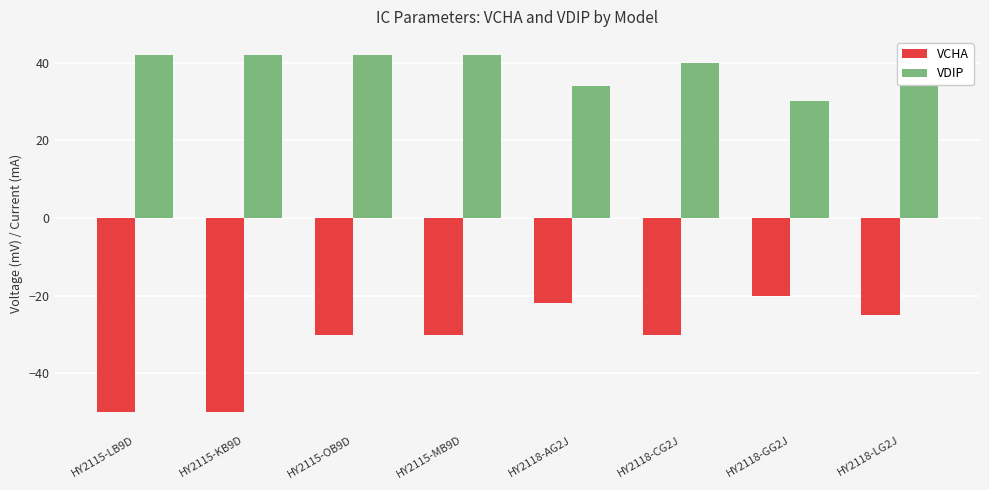

What is the difference between the VCHA values at HY2115-KB9D and HY2115-MB9D?

20